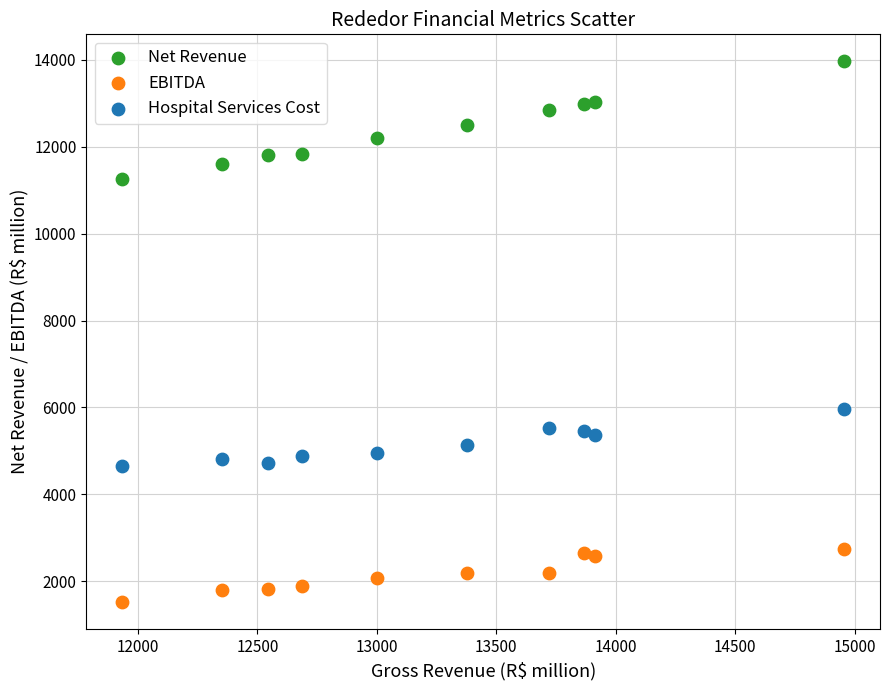

Across all data points, what is the range of X values (max minus min)?

3020.7